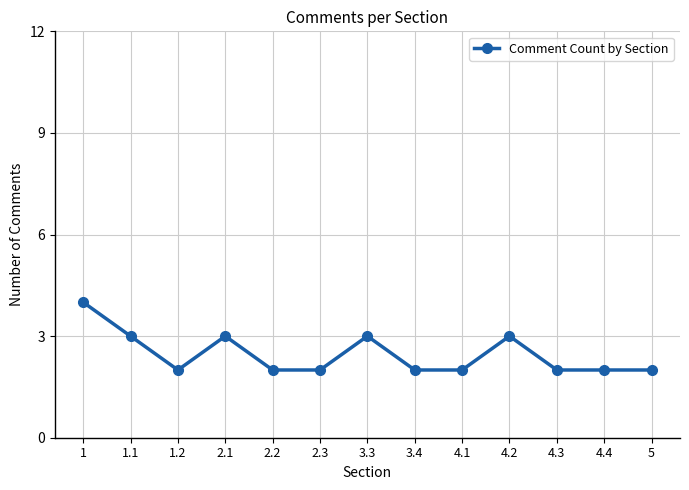

What is the label of the 2nd point from the right?

4.4